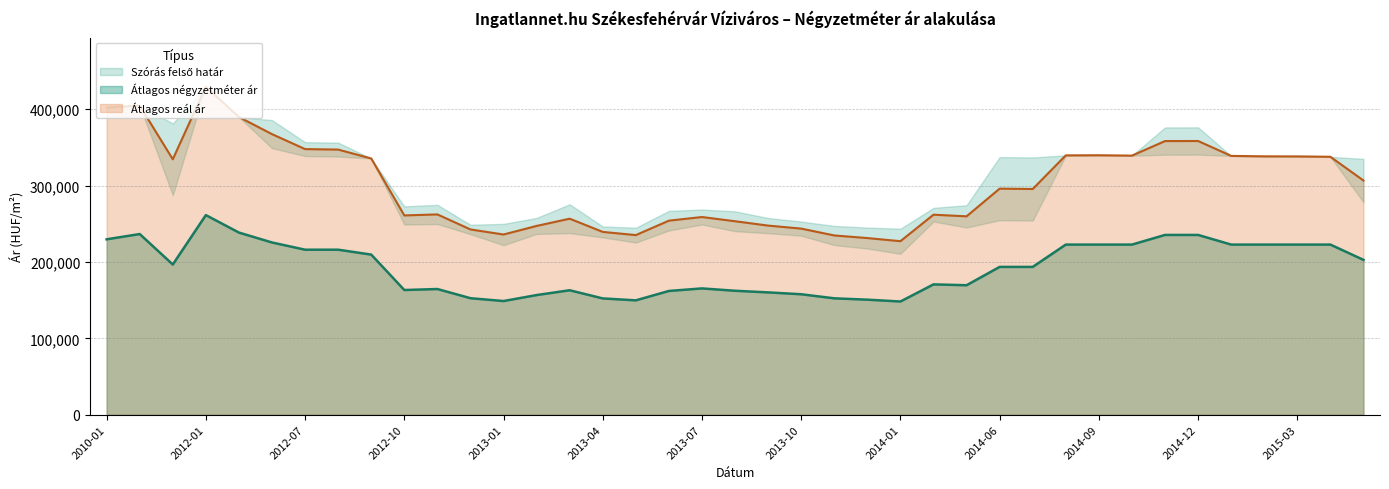

What is the highest value of the Átlagos négyzetméter ár series?

261346